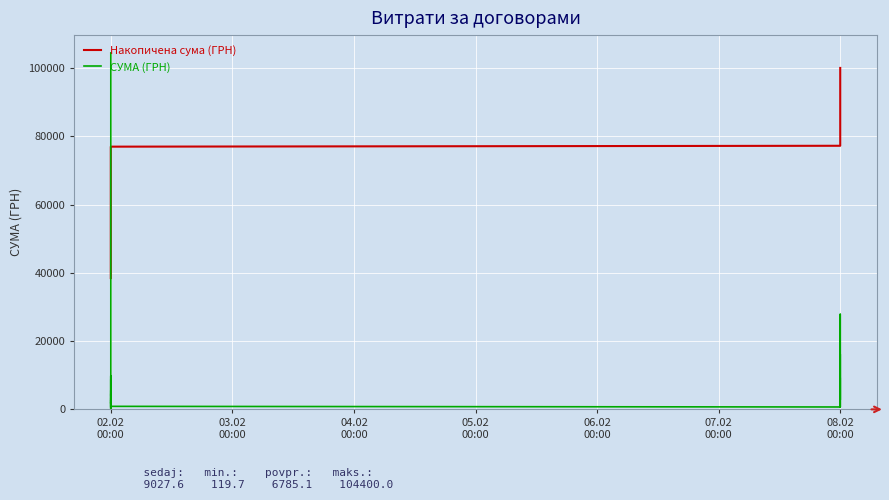

How many lines are shown in the chart?

2